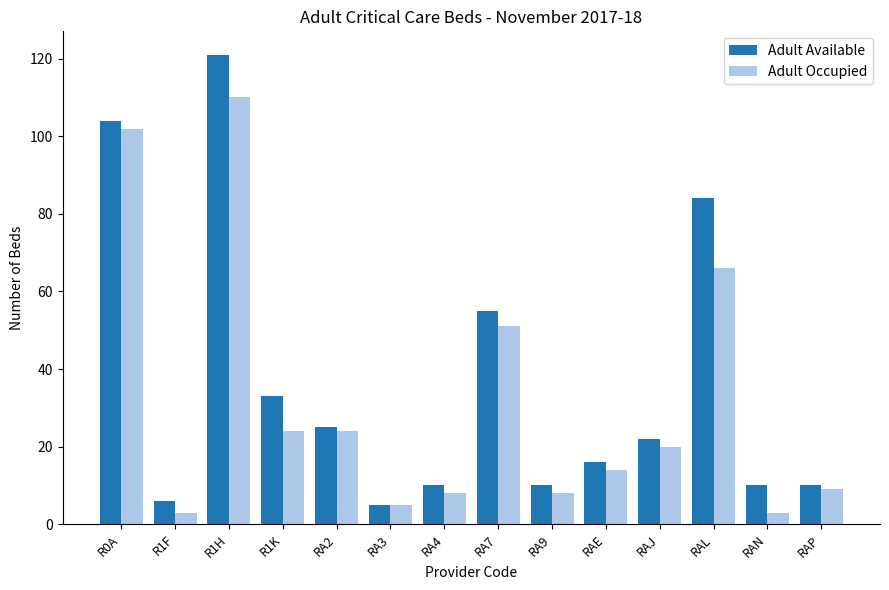

How many data points in Adult Occupied are less than 20?

7